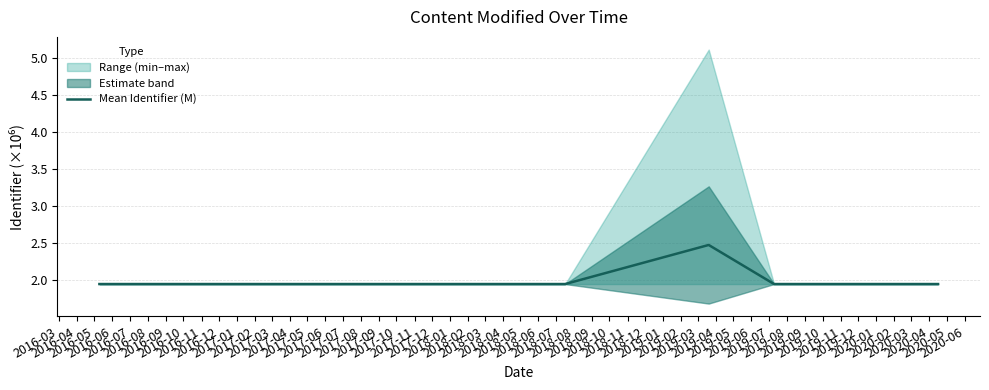

How many lines are shown in the chart?

1